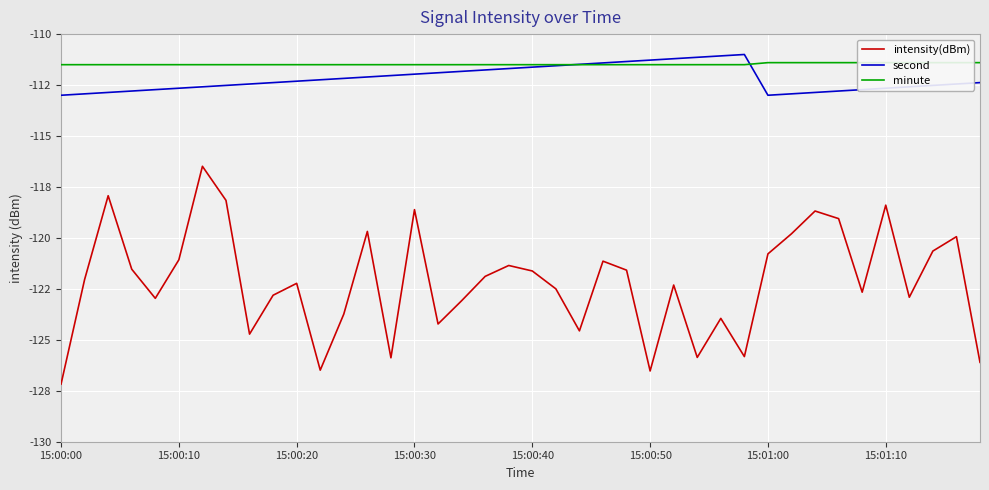

What is the sum of the intensity(dBm) values at 8 and 20?

-246.3